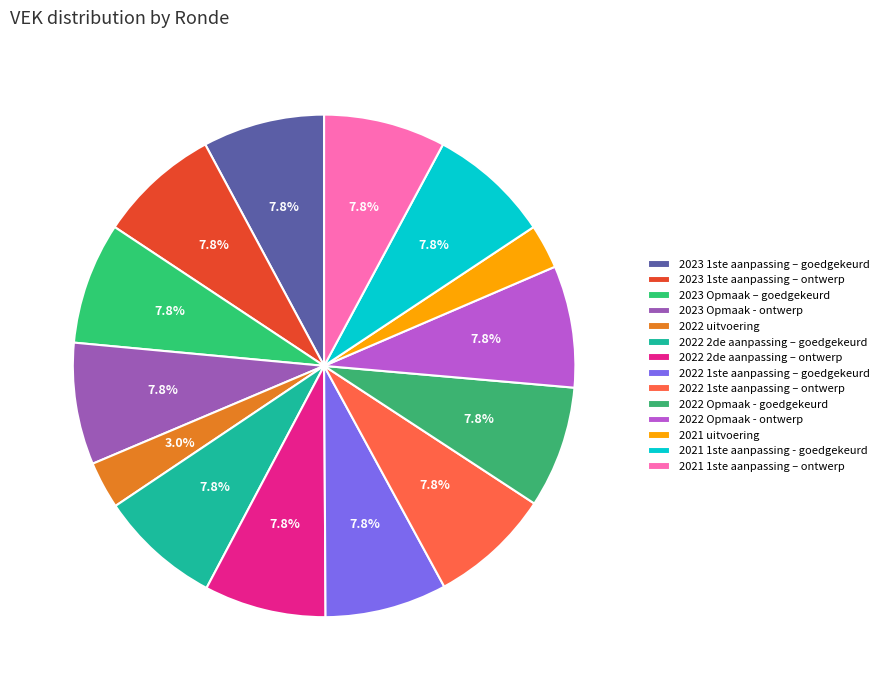

True or false: 2022 2de aanpassing – goedgekeurd accounts for 8% of the total.

True